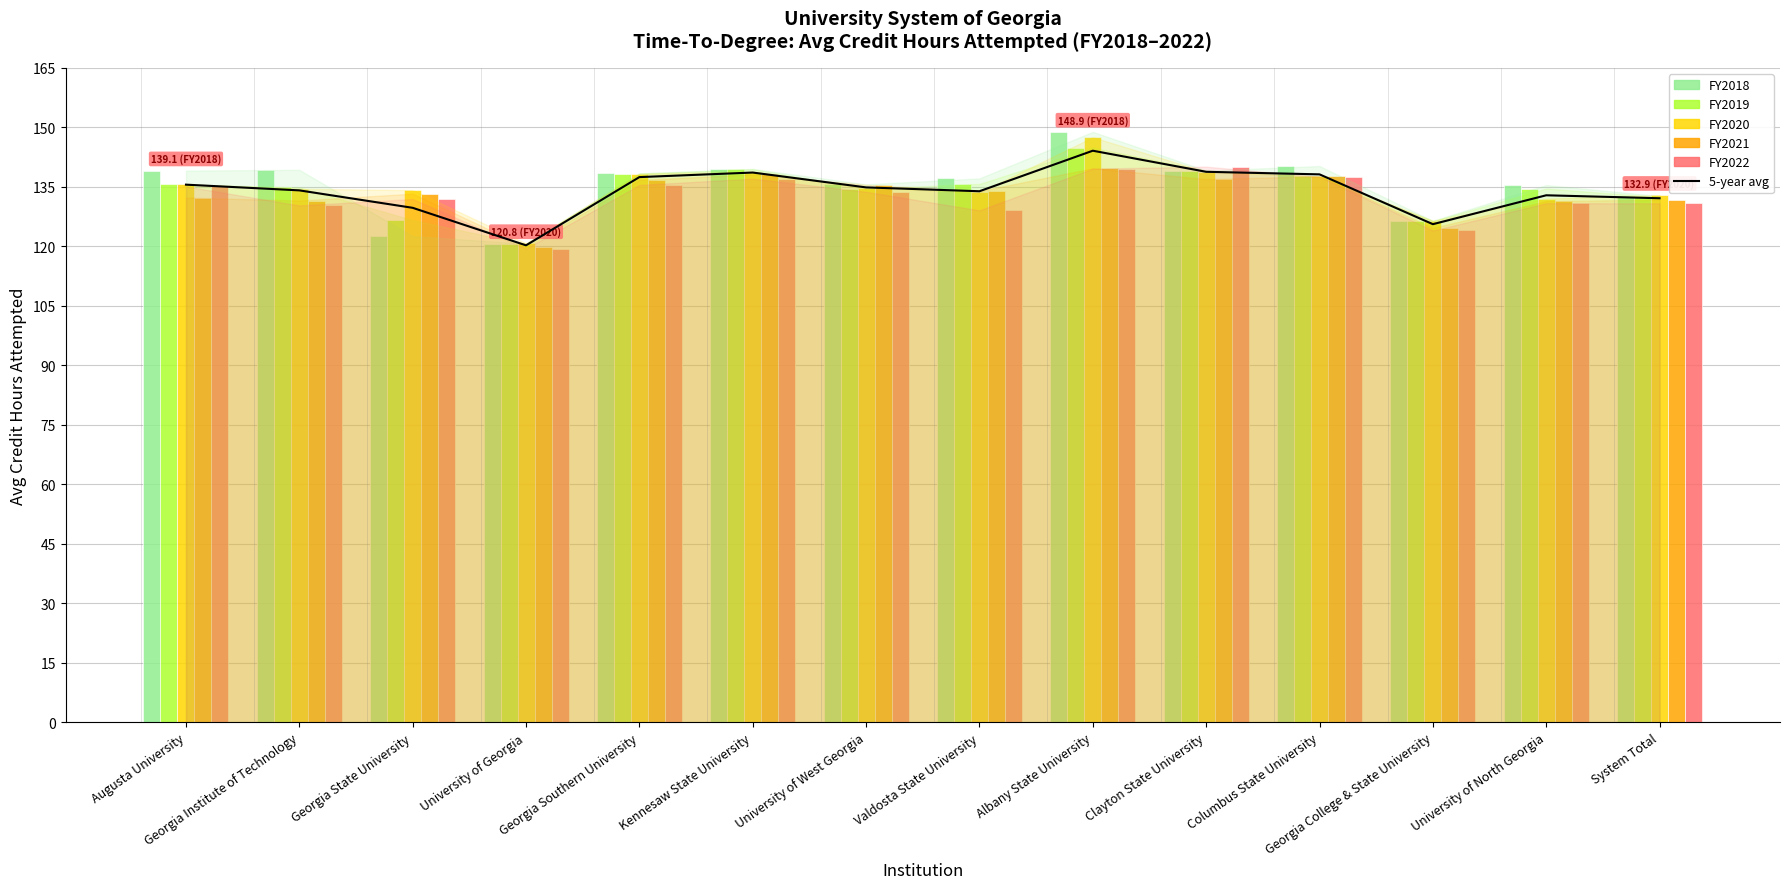

Rank the series at Albany State University from lowest to highest value.

FY2022, FY2021, 5-year avg (rolling), FY2019, FY2020, FY2018